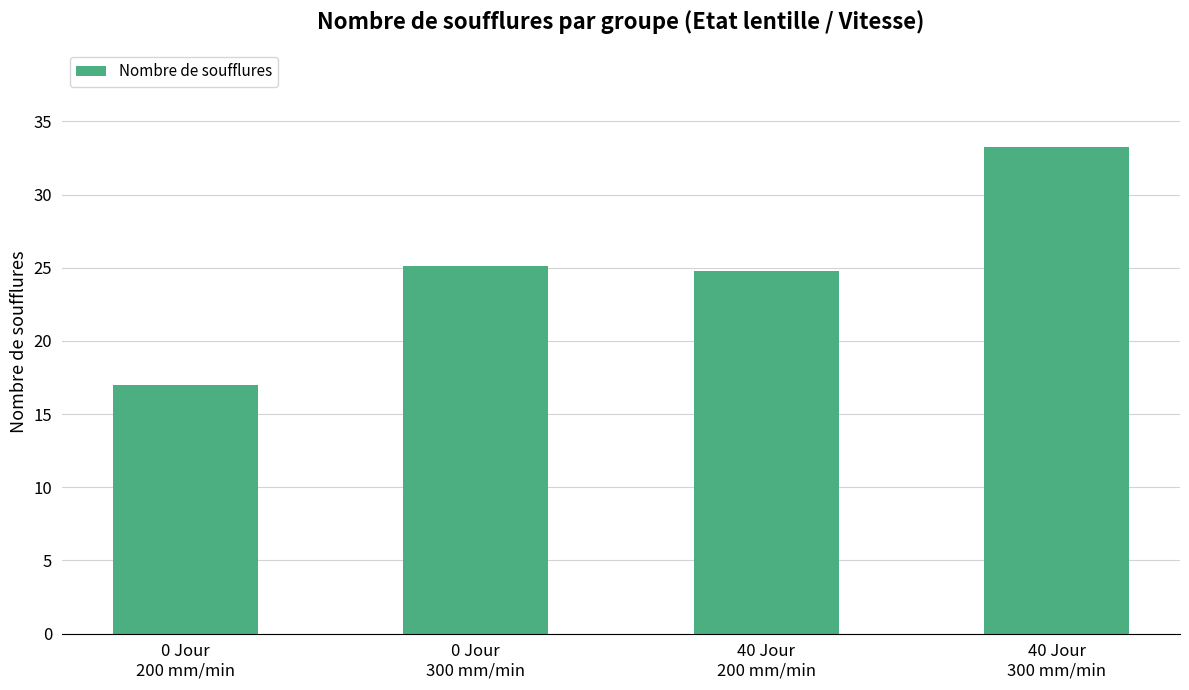

List the labels in order of value, largest first.

40 Jour
300 mm/min, 0 Jour
300 mm/min, 40 Jour
200 mm/min, 0 Jour
200 mm/min